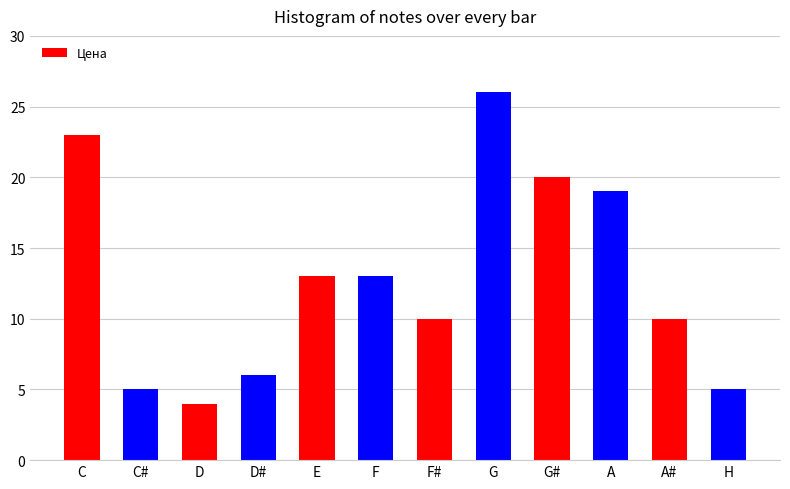

Reading right to left, list all the values displayed in this chart.

H=5	A#=10	A=19	G#=20	G=26	F#=10	F=13	E=13	D#=6	D=4	C#=5	C=23